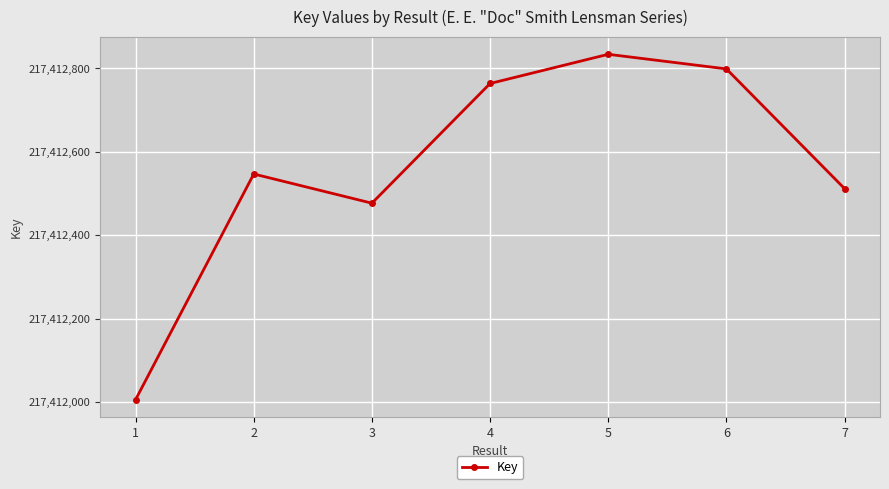

At which category does the chart reach its peak across all series?

5